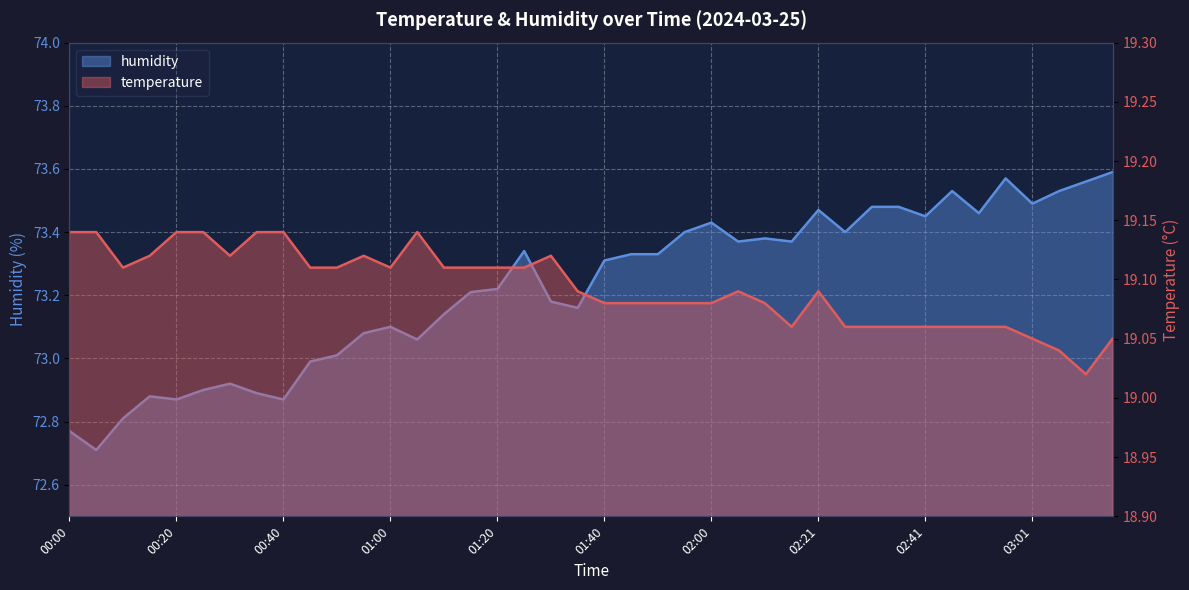

Rank the series at 01:45 from lowest to highest value.

temperature, humidity